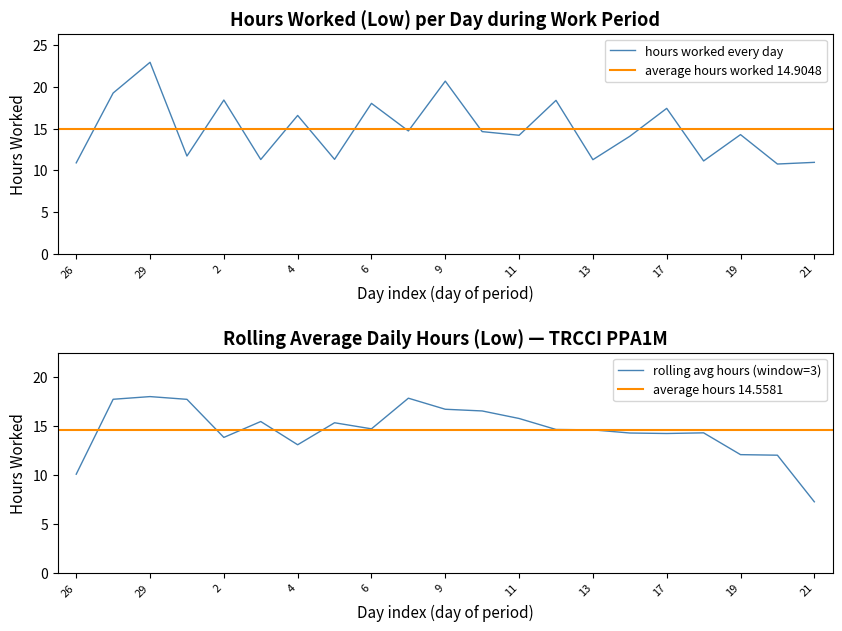

Where is the data nearest to the value 16?

4